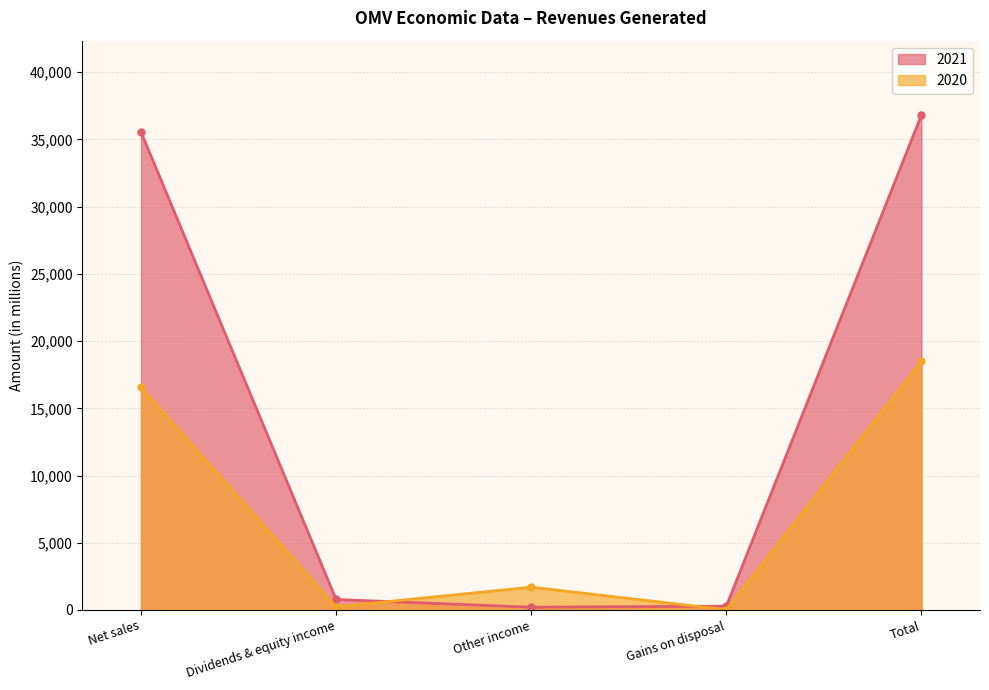

Which series changed the most between Gains on disposal and Total?

2021